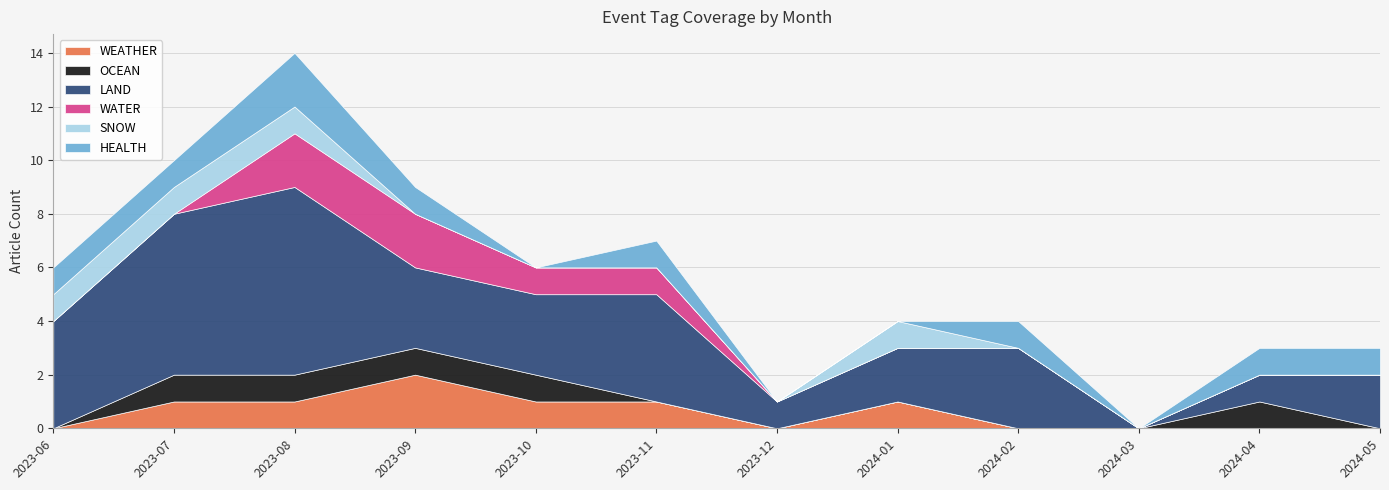

Reading left to right, transcribe all the data shown in this chart.

WEATHER: 2023-06=0	2023-07=1	2023-08=1	2023-09=2	2023-10=1	2023-11=1	2023-12=0	2024-01=1	2024-02=0	2024-03=0	2024-04=0	2024-05=0
OCEAN: 2023-06=0	2023-07=1	2023-08=1	2023-09=1	2023-10=1	2023-11=0	2023-12=0	2024-01=0	2024-02=0	2024-03=0	2024-04=1	2024-05=0
LAND: 2023-06=4	2023-07=6	2023-08=7	2023-09=3	2023-10=3	2023-11=4	2023-12=1	2024-01=2	2024-02=3	2024-03=0	2024-04=1	2024-05=2
WATER: 2023-06=0	2023-07=0	2023-08=2	2023-09=2	2023-10=1	2023-11=1	2023-12=0	2024-01=0	2024-02=0	2024-03=0	2024-04=0	2024-05=0
SNOW: 2023-06=1	2023-07=1	2023-08=1	2023-09=0	2023-10=0	2023-11=0	2023-12=0	2024-01=1	2024-02=0	2024-03=0	2024-04=0	2024-05=0
HEALTH: 2023-06=1	2023-07=1	2023-08=2	2023-09=1	2023-10=0	2023-11=1	2023-12=0	2024-01=0	2024-02=1	2024-03=0	2024-04=1	2024-05=1